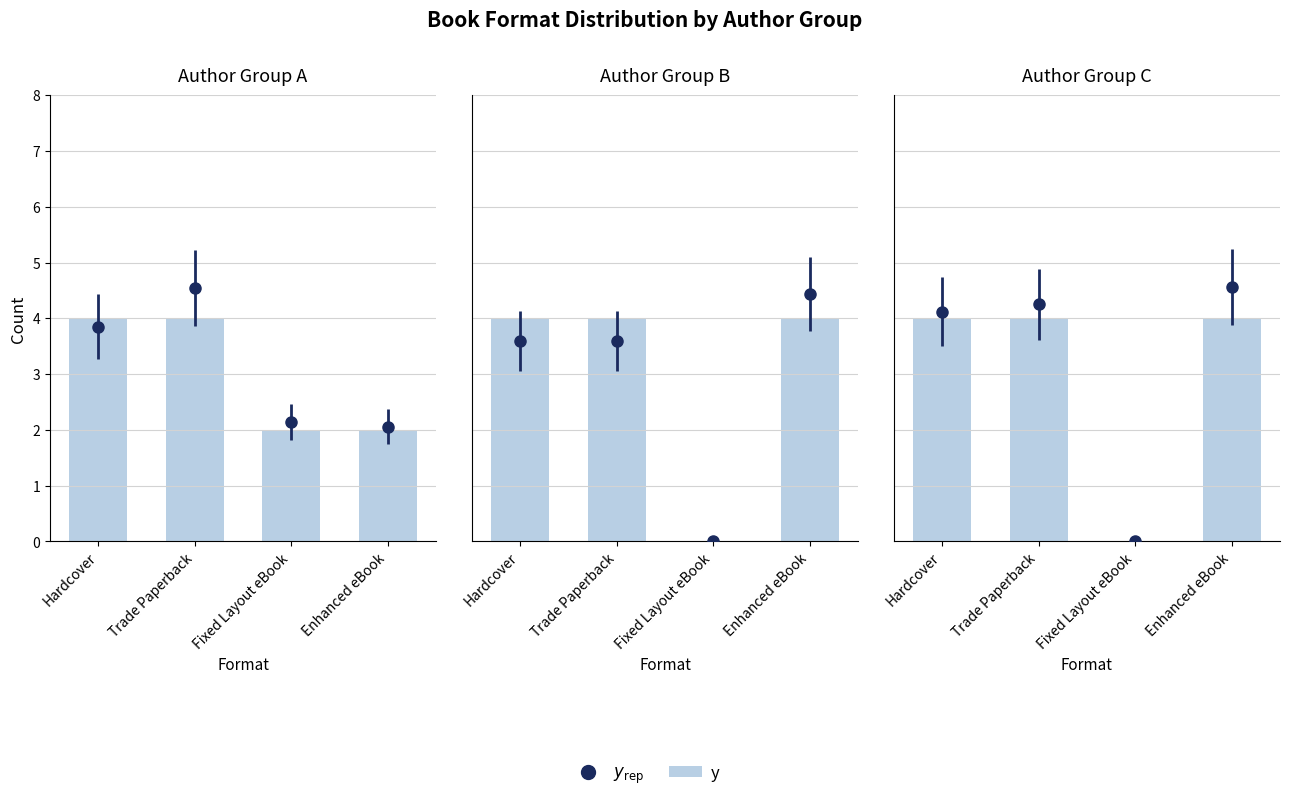

The chart shows a value of 0 at Fixed Layout eBook. True or false?

True